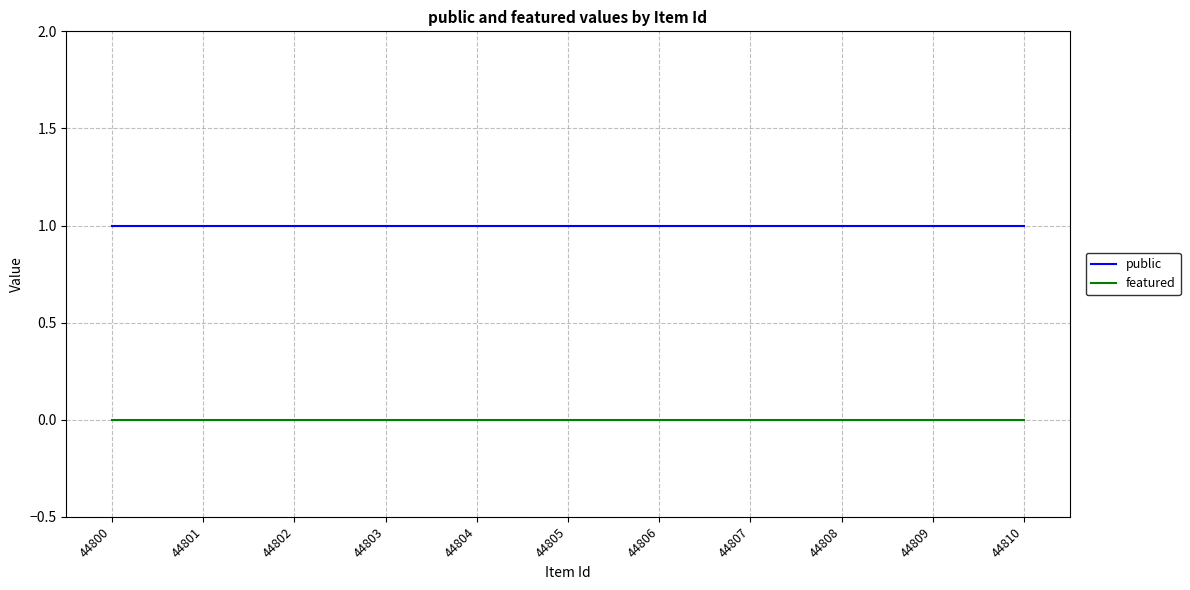

Is the value of featured at 44802 greater than the value of public at 44810?

No